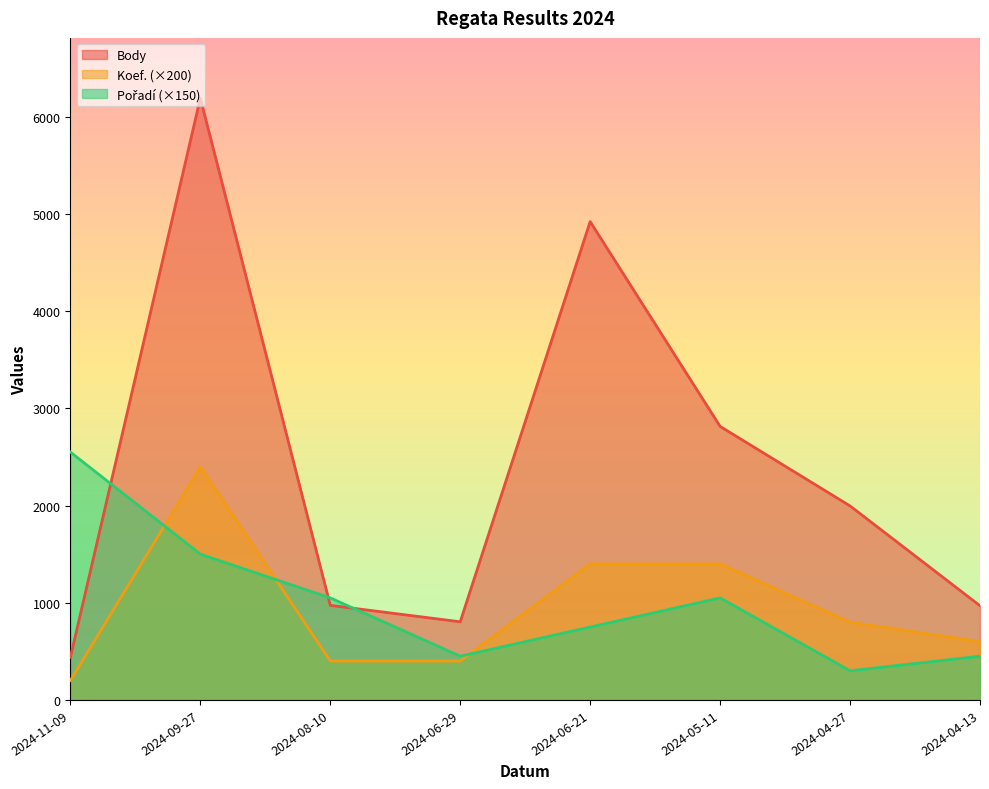

What is the label of the 7th point from the right?

2024-09-27